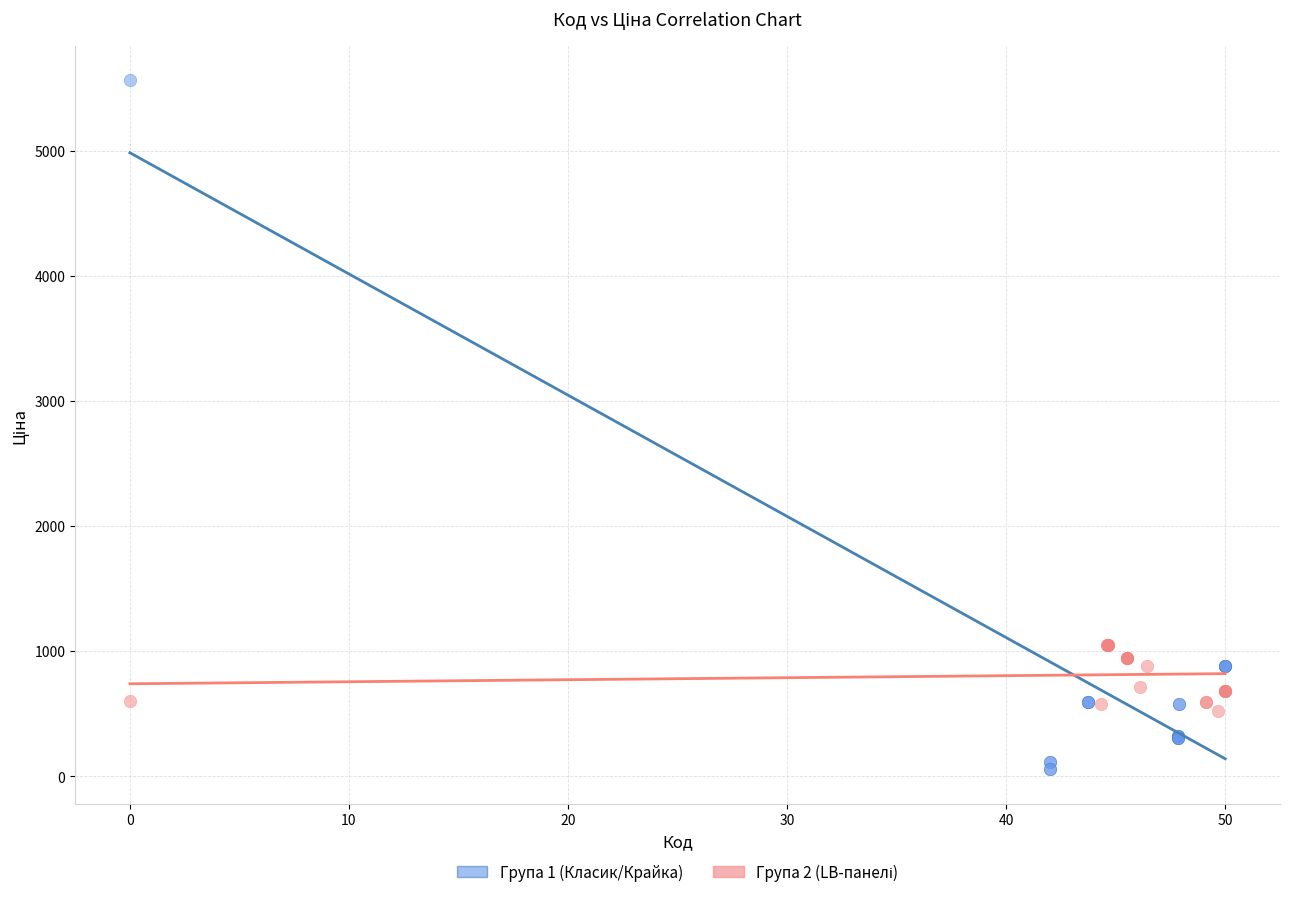

Which series has the widest spread of Y values?

Група 1 (Класик/Крайка)